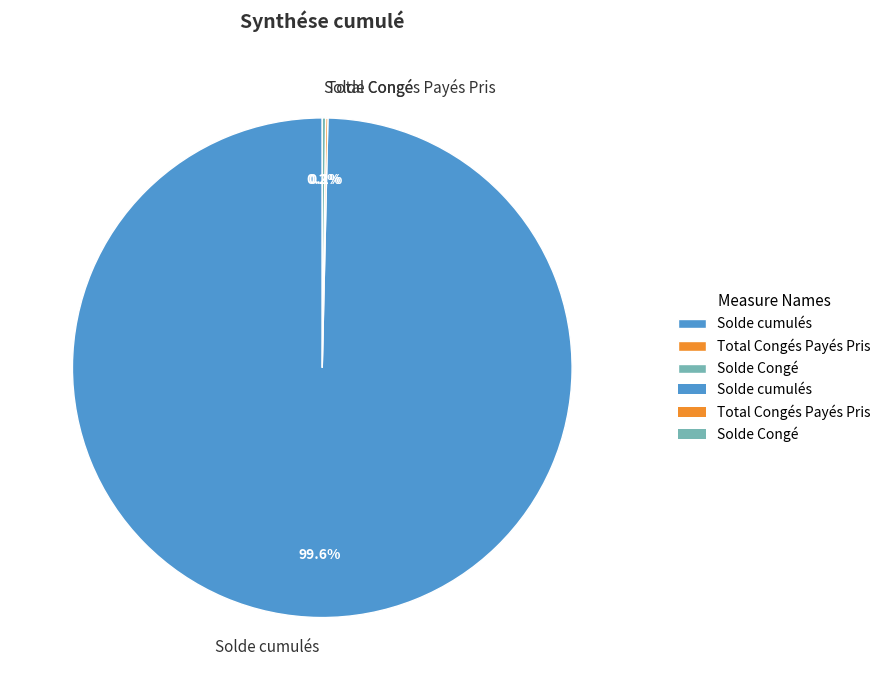

What is the largest slice in the pie chart?

Solde cumulés